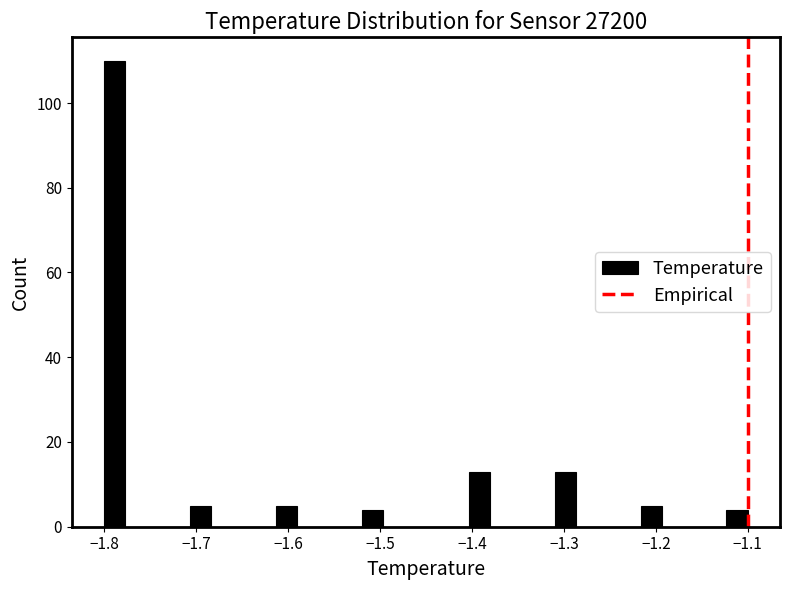

Read against the x-axis, roughly where is the centre of the tallest bar?

-1.79